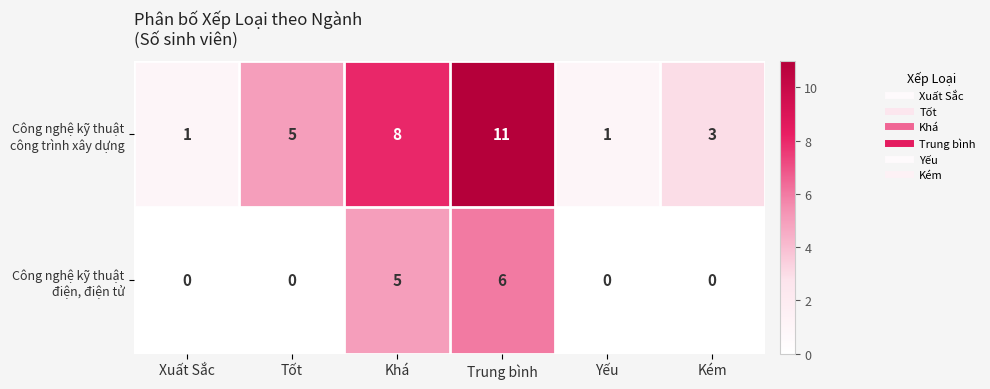

What is the total value across all series at Trung bình?

17